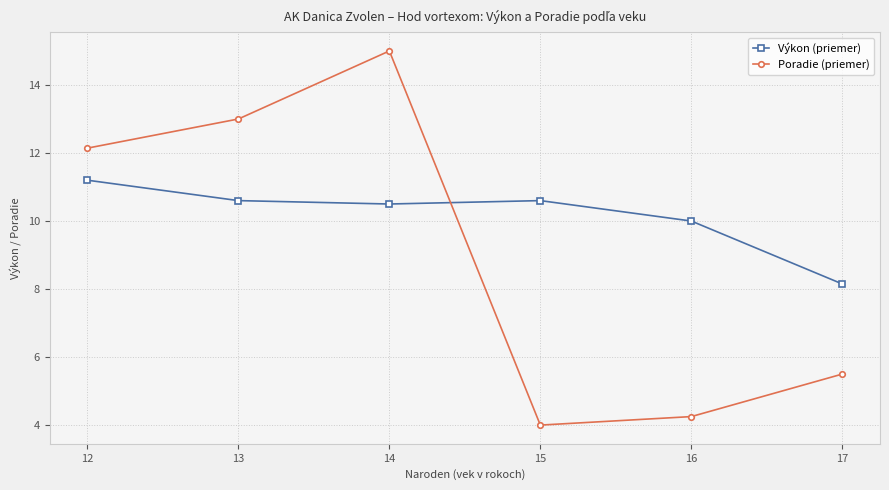

Is it true that Poradie (priemer) equals 7.5 at 17?

False